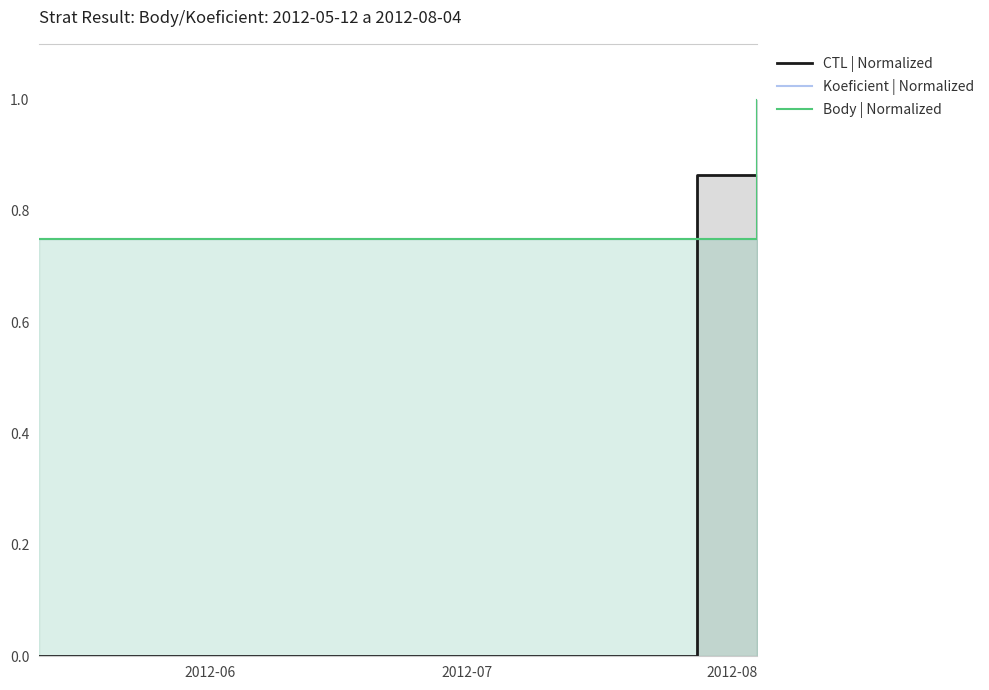

What is the sum of all CTL | Normalized values?

1.9